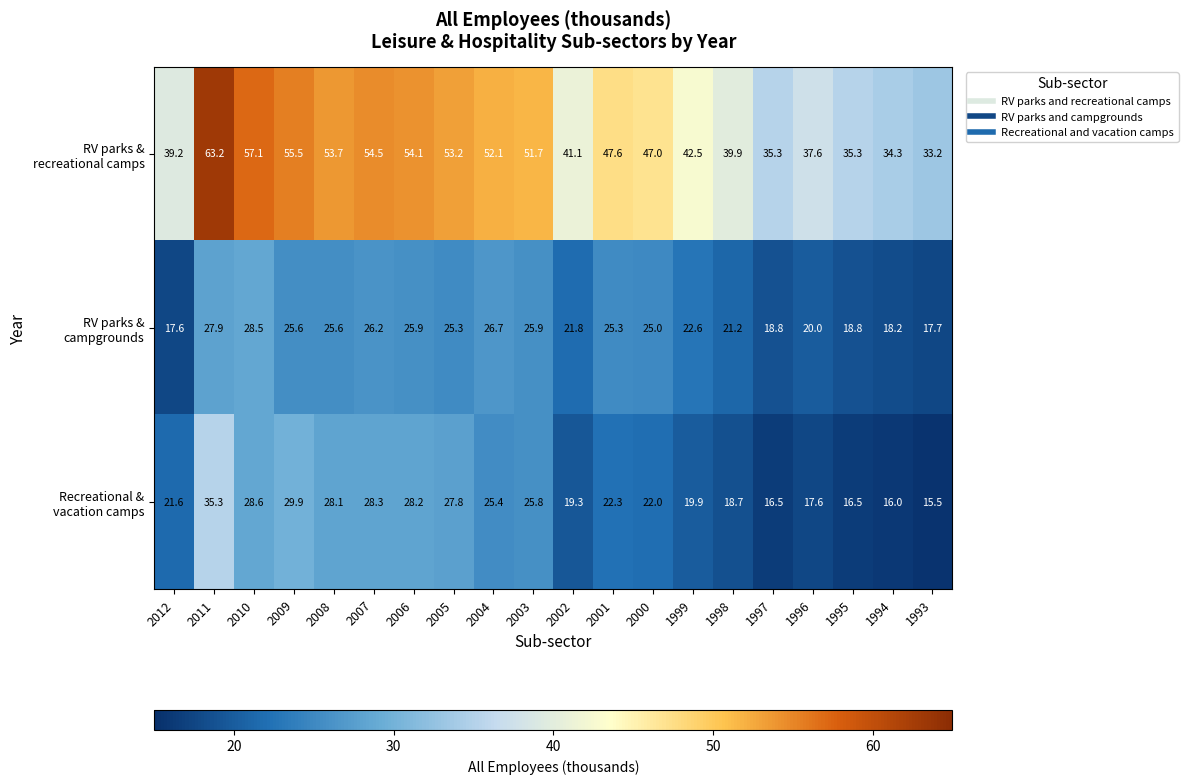

Which category has the highest value across all series?

2011